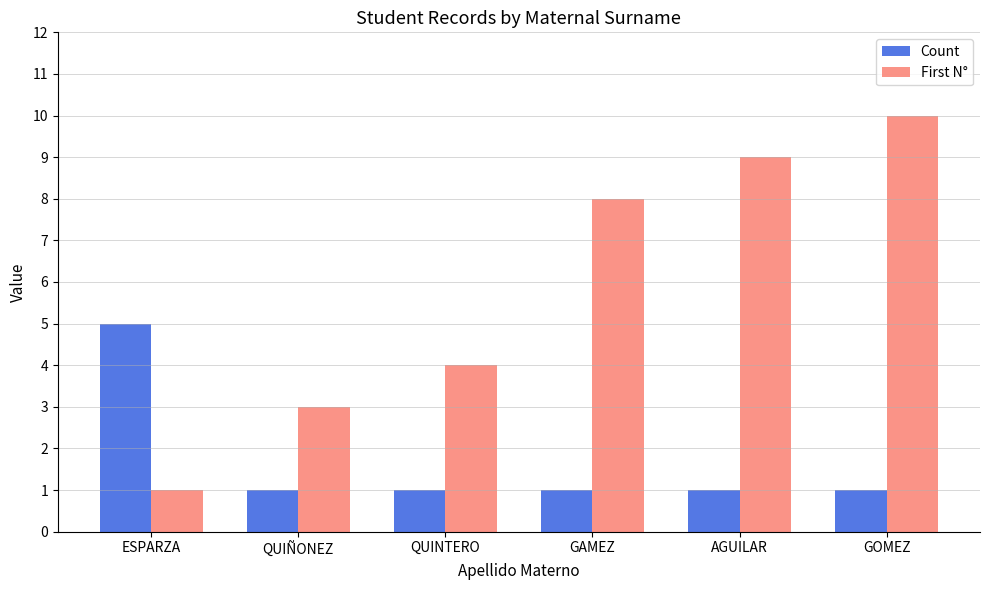

What is the value of the First N° bar at the 2nd from the left?

3